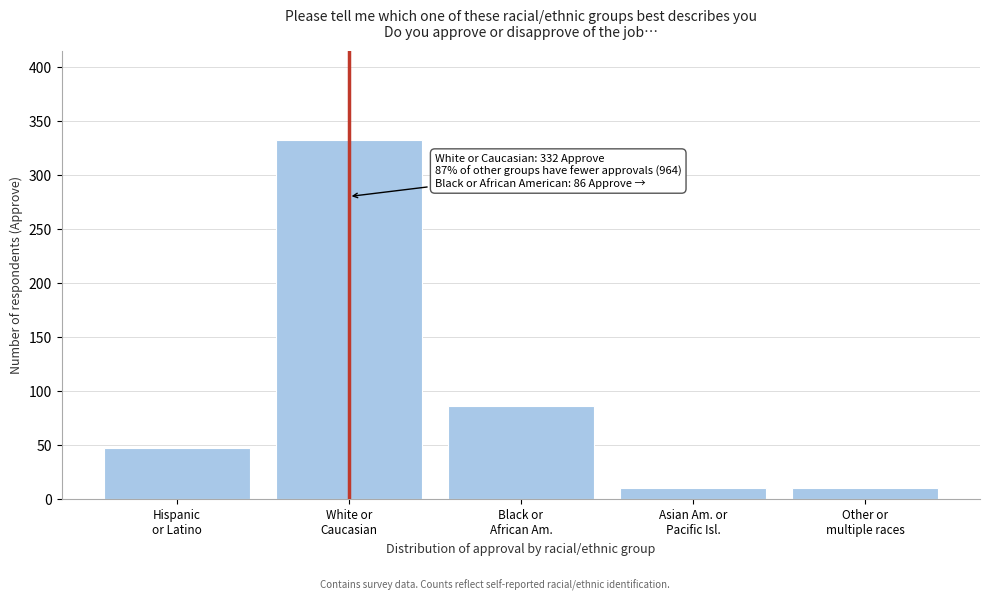

Reading right to left, transcribe all the data shown in this chart.

10	10	86	332	47